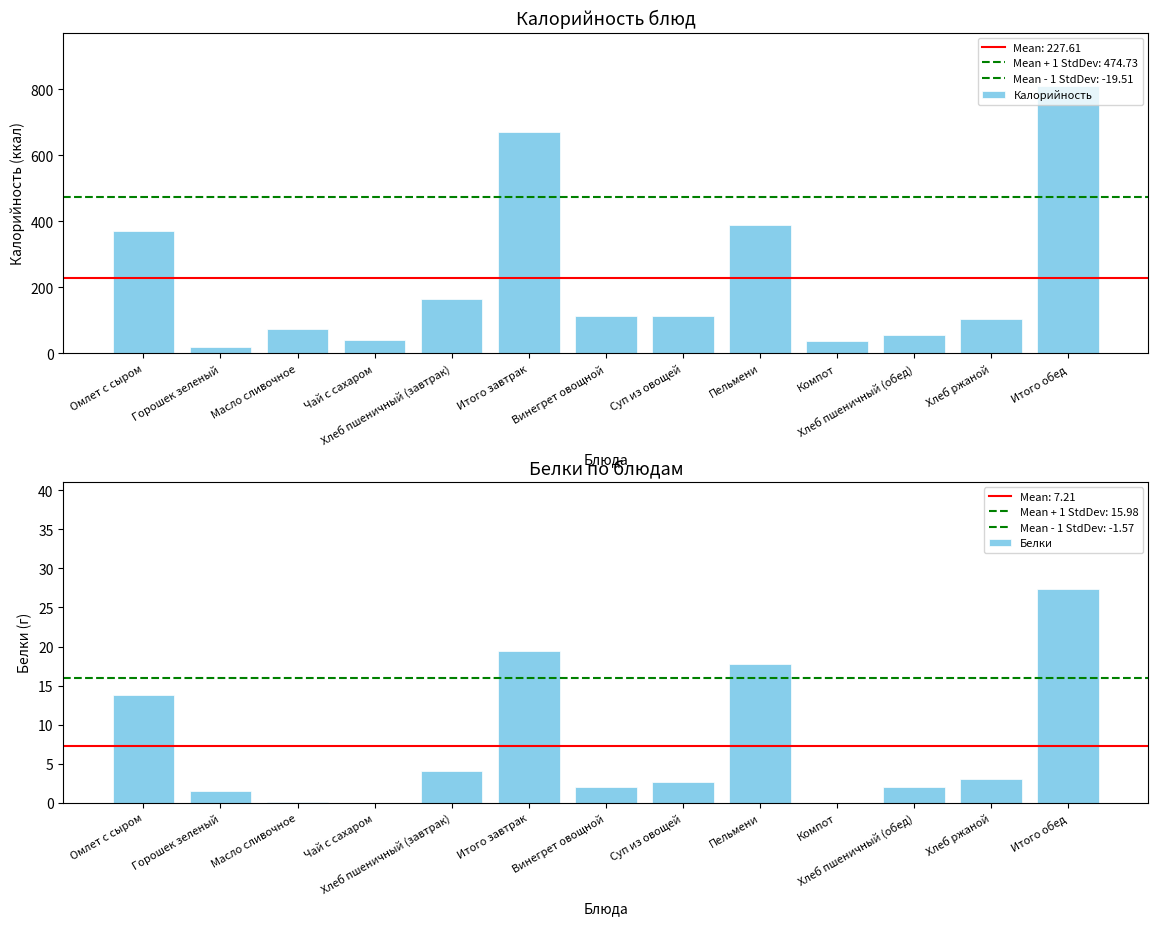

Between Масло сливочное and Хлеб пшеничный (завтрак), which is larger?

Хлеб пшеничный (завтрак)